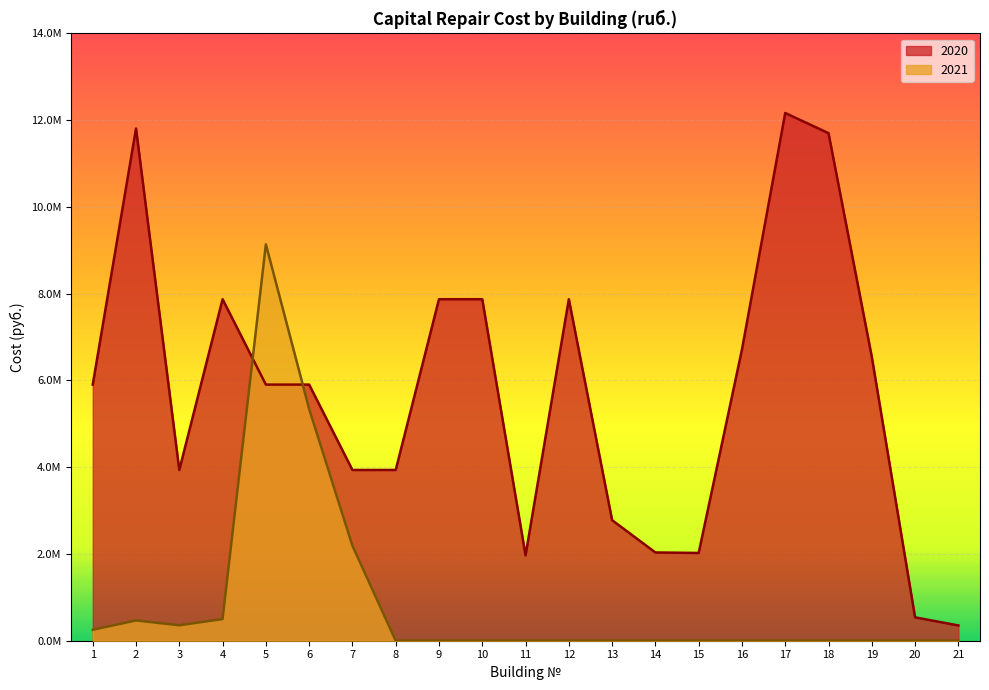

True or false: 2021 and 2020 intersect in this chart.

True